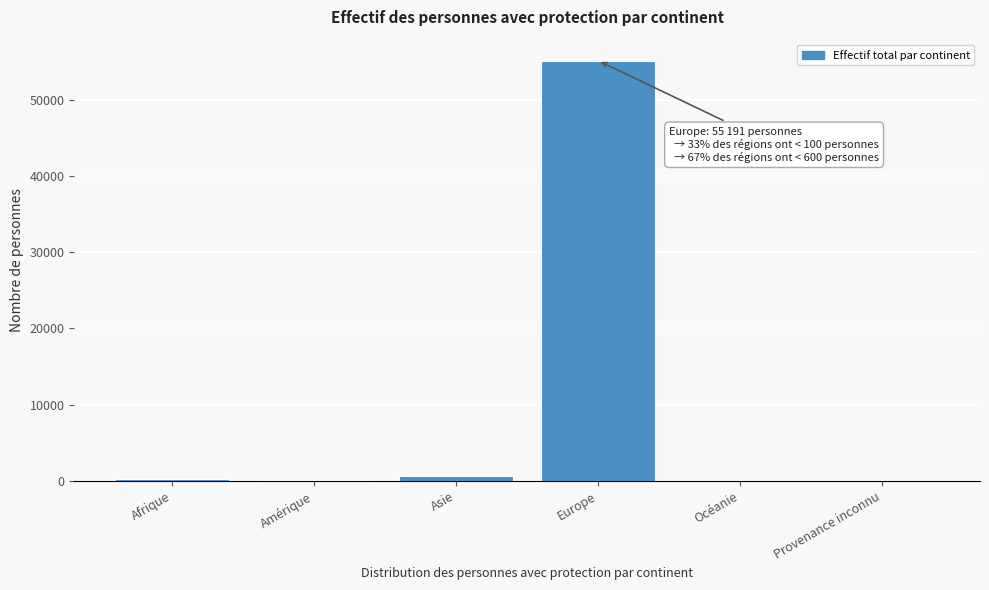

At which category does the chart reach its peak across all series?

Europe